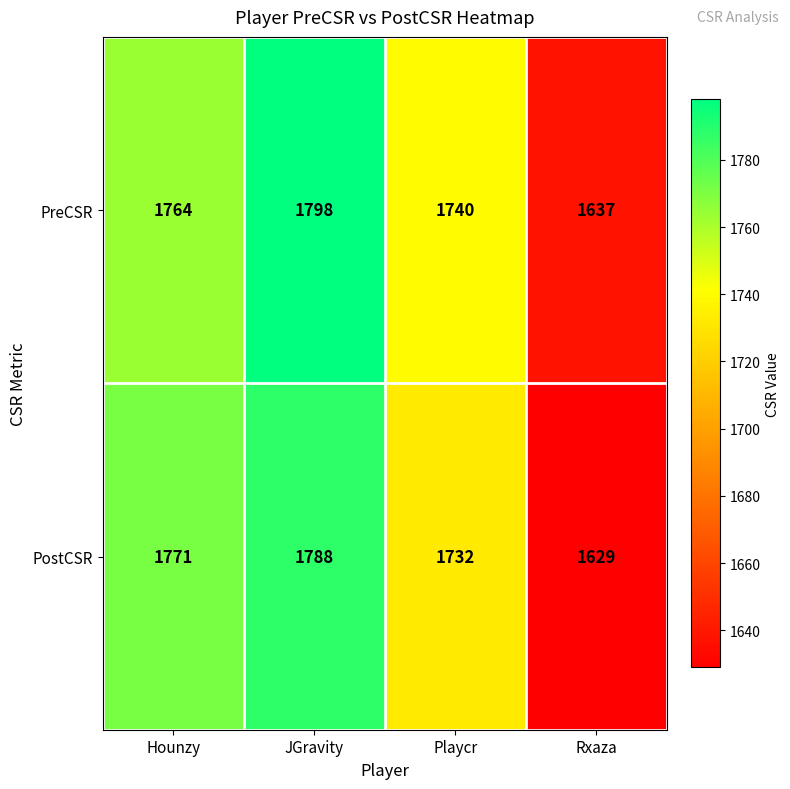

Which series changed the most between Hounzy and Rxaza?

PostCSR